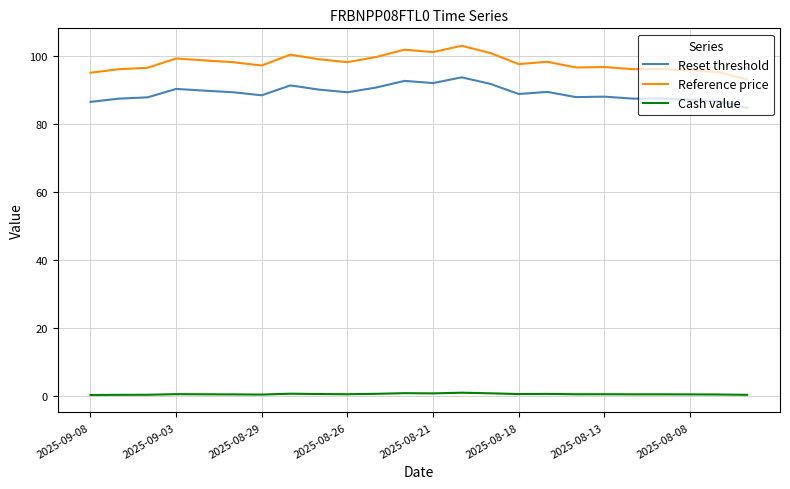

What is the maximum value for Reference price?

103.0